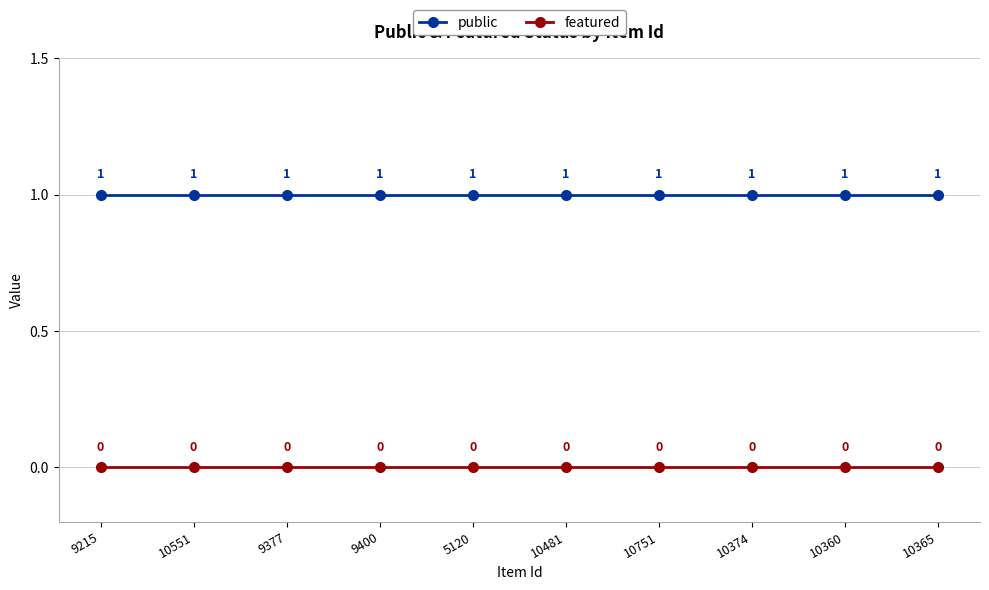

The public series shows 1 at 10374. True or false?

True